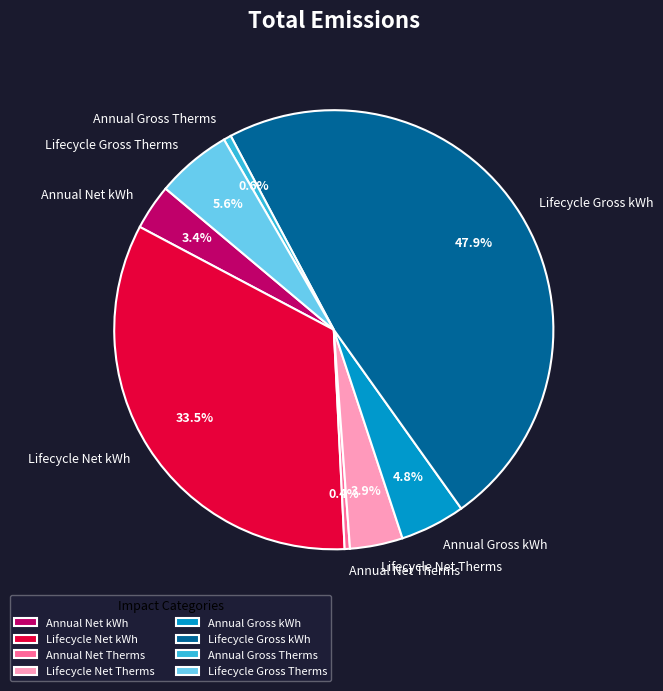

The Lifecycle Net kWh slice represents 22% of the pie. True or false?

False